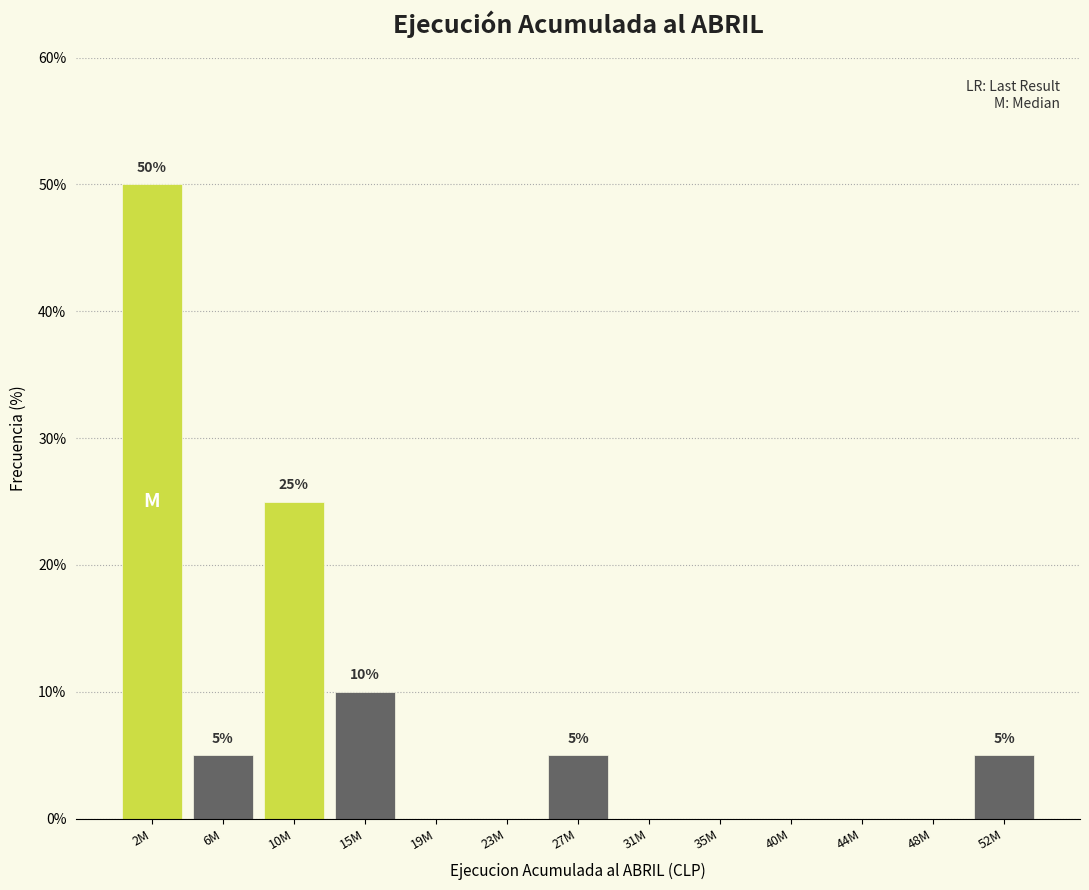

Reading right to left, extract all data points from this chart.

52M=5	48M=0	44M=0	40M=0	35M=0	31M=0	27M=5	23M=0	19M=0	15M=10	10M=25	6M=5	2M=50